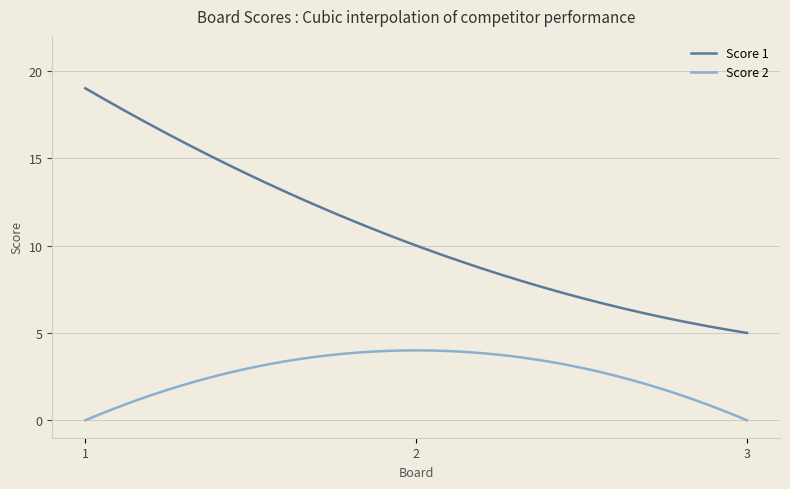

Which series has the widest spread of values?

Score 1